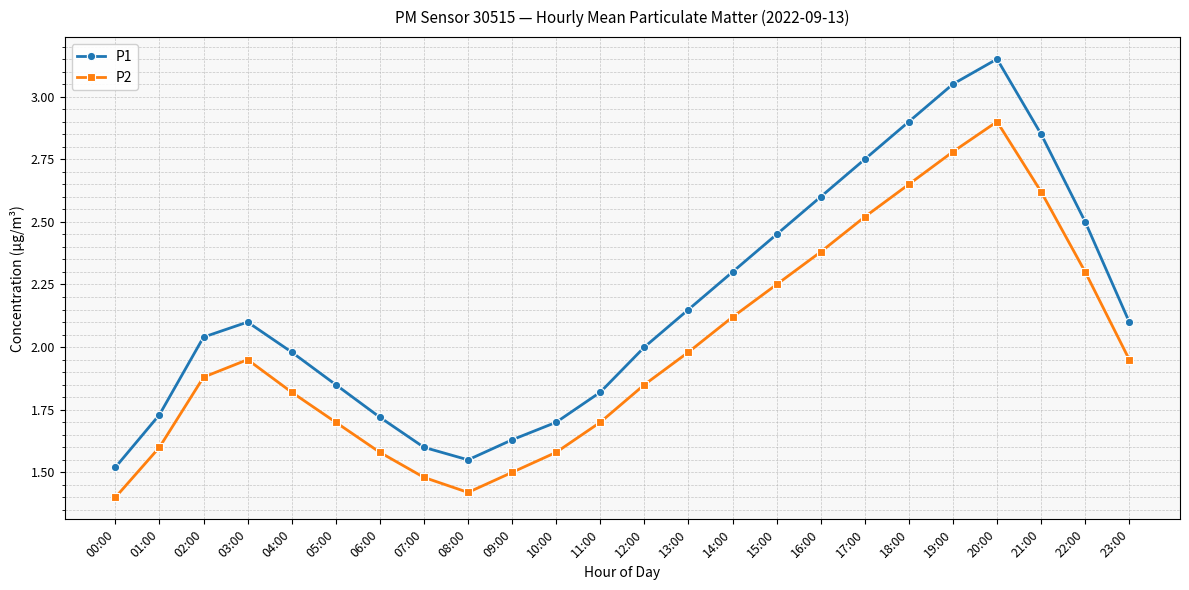

True or false: P1 and P2 intersect in this chart.

False